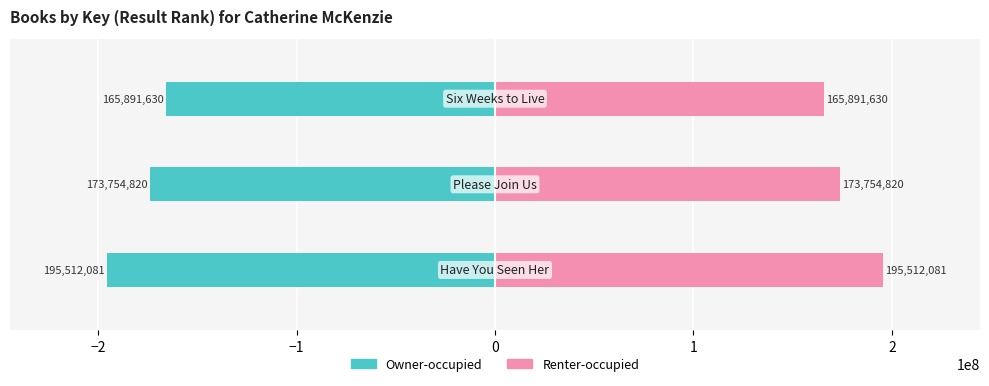

List the series in order of their peak value, highest first.

Renter-occupied, Owner-occupied